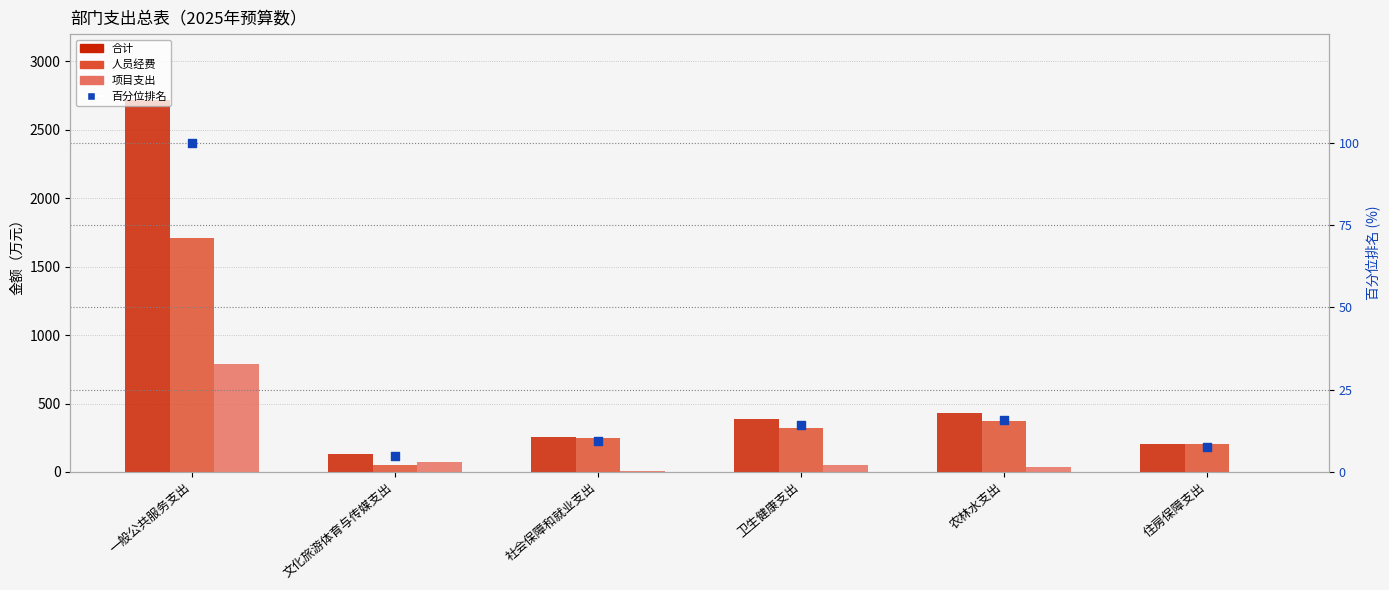

At which category is the sum across all series the highest?

一般公共服务支出